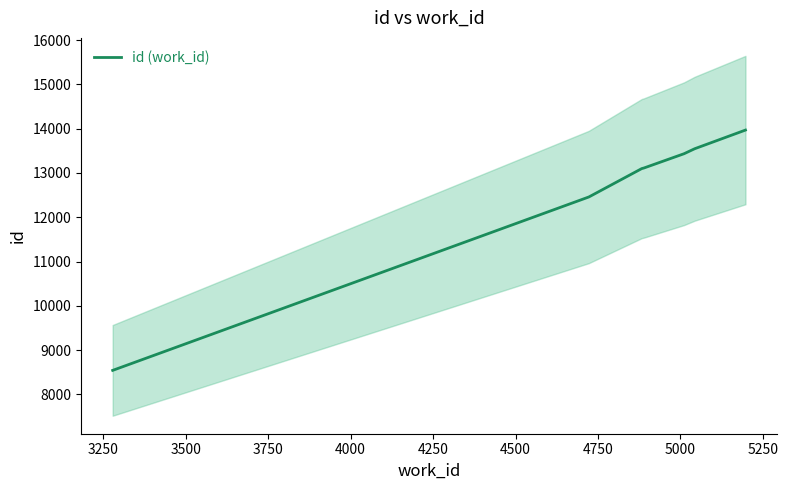

Is this an area chart (filled region under the line)?

No